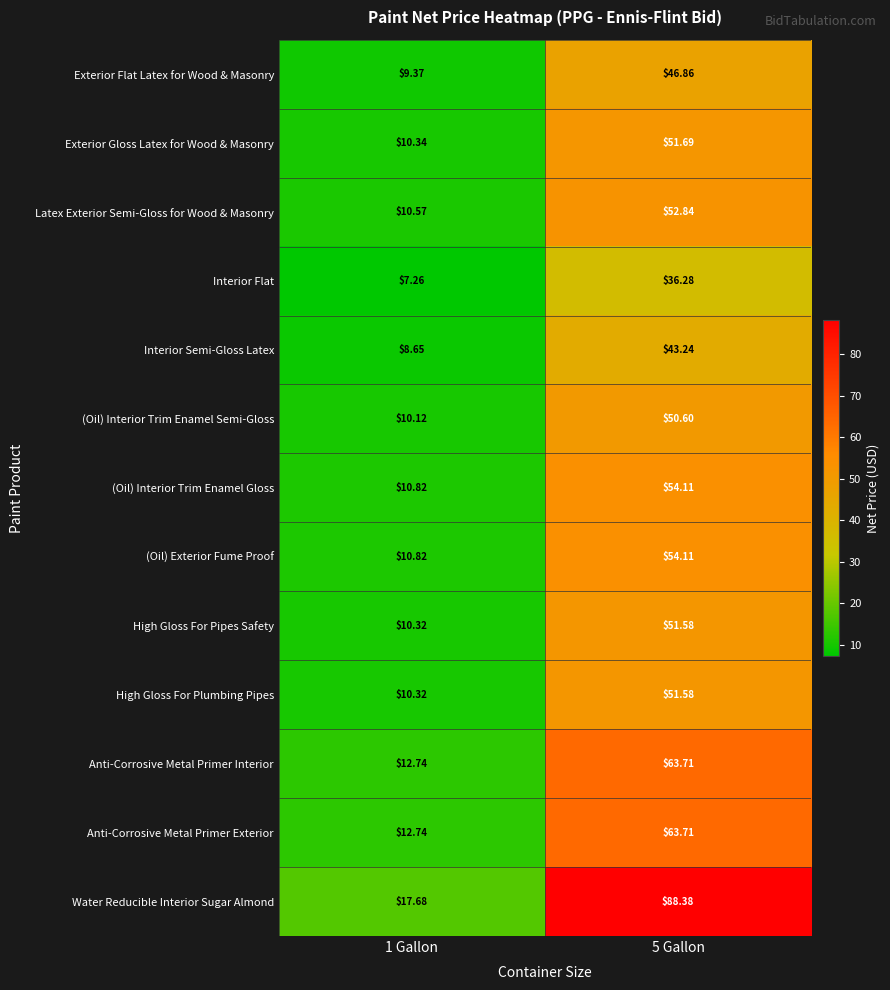

Count the number of data series in this chart.

13